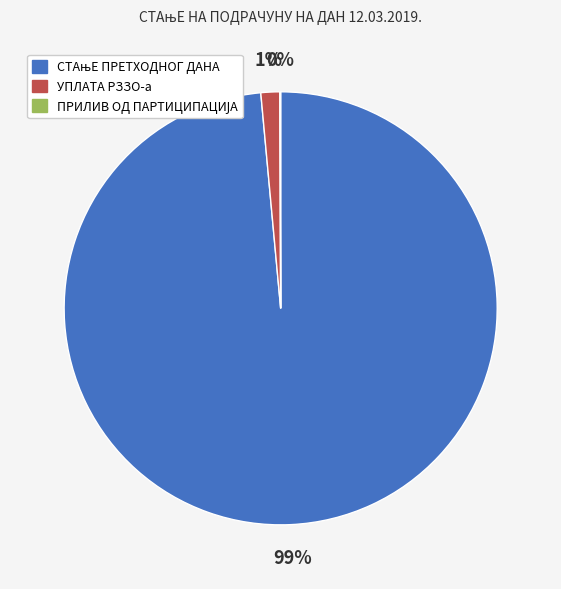

To the nearest percent, what is the average slice percentage?

33%